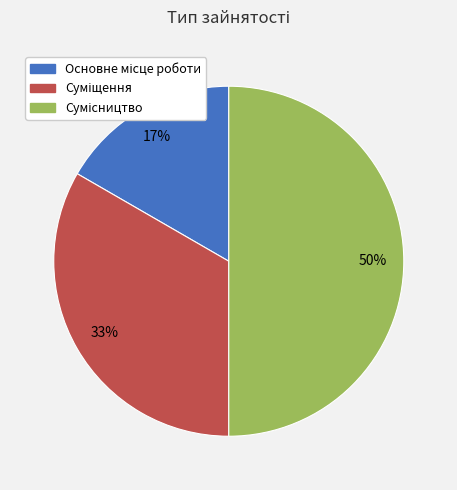

To the nearest percent, what is the average slice percentage?

33%